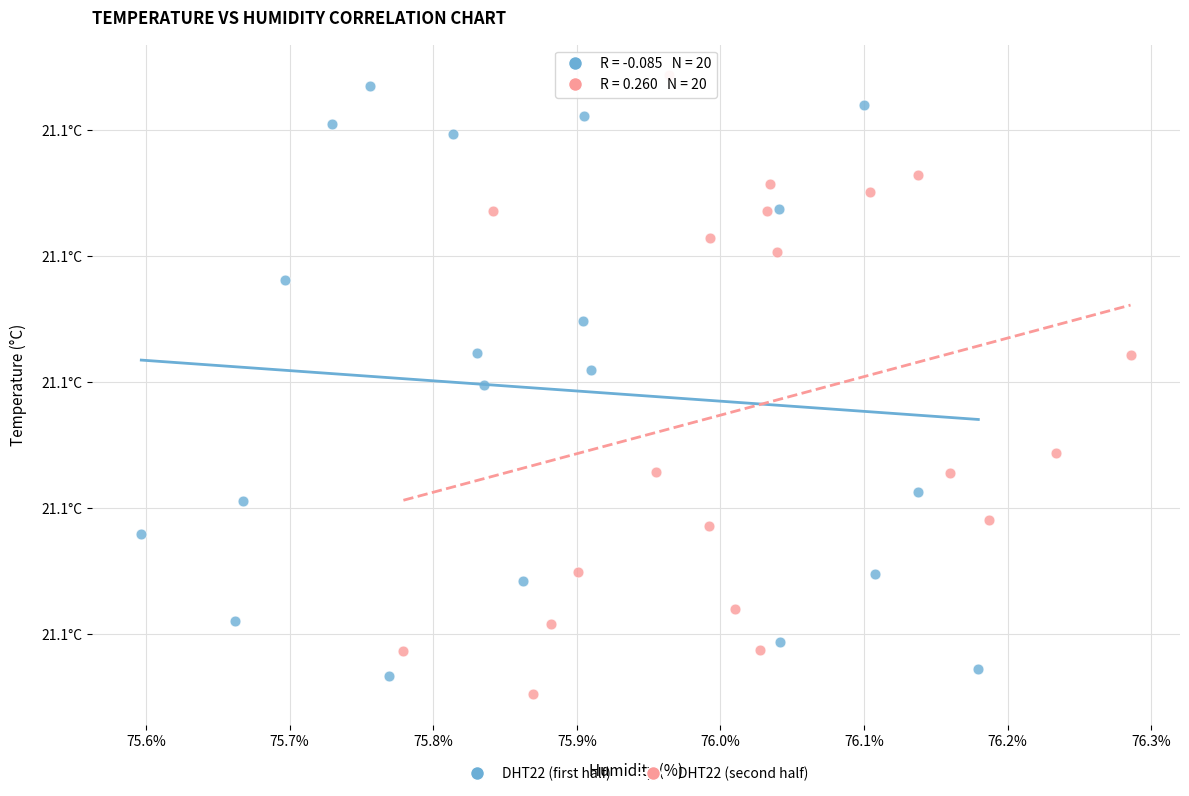

Which series has the largest Y range (max minus min)?

DHT22 (second half)